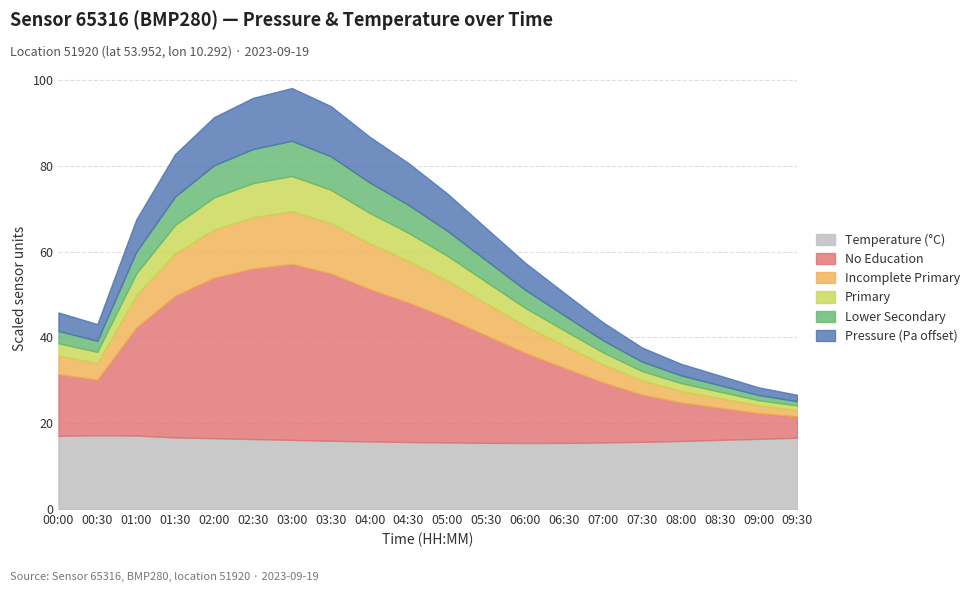

At which label is the value closest to 8?

03:30